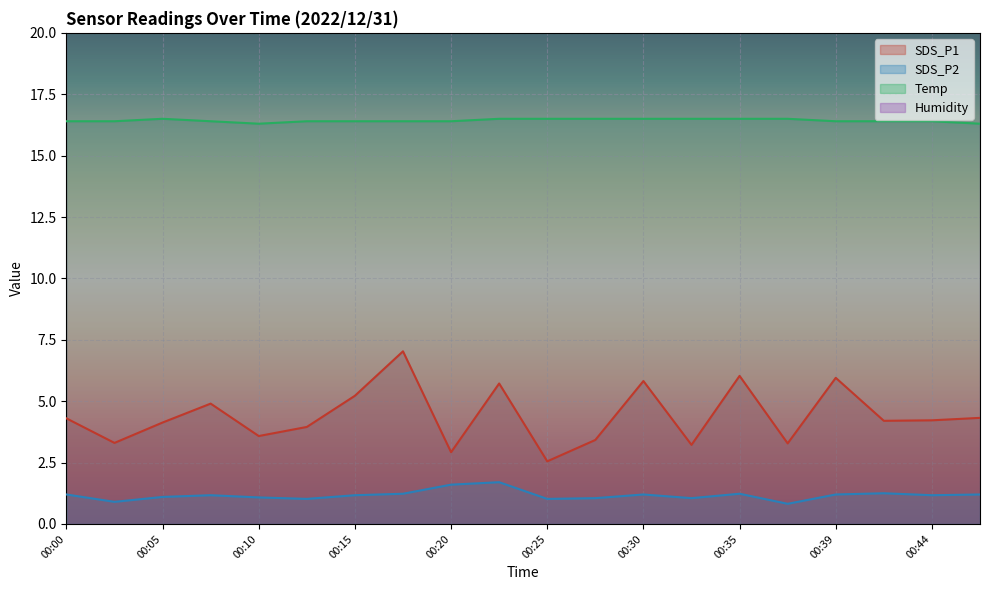

At which label does SDS_P1 reach its minimum?

00:25